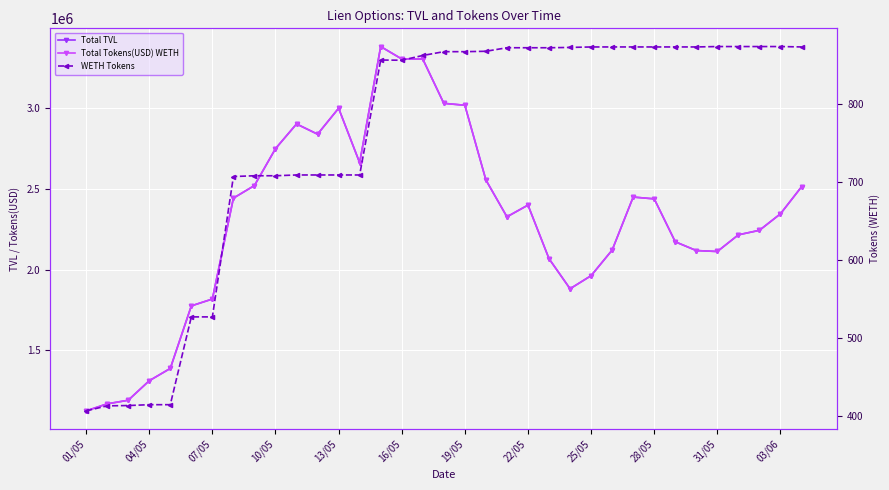

List the series in order of their peak value, highest first.

Total TVL, Total Tokens(USD) WETH, WETH Tokens